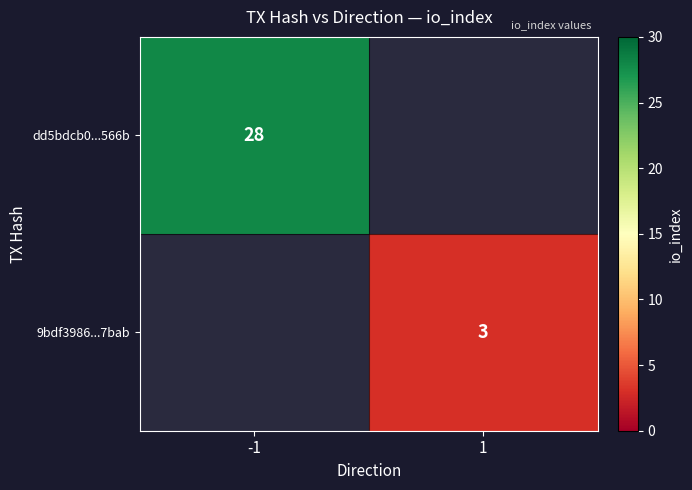

The value of 9bdf3986...7bab at 1 is 3. True or false?

True